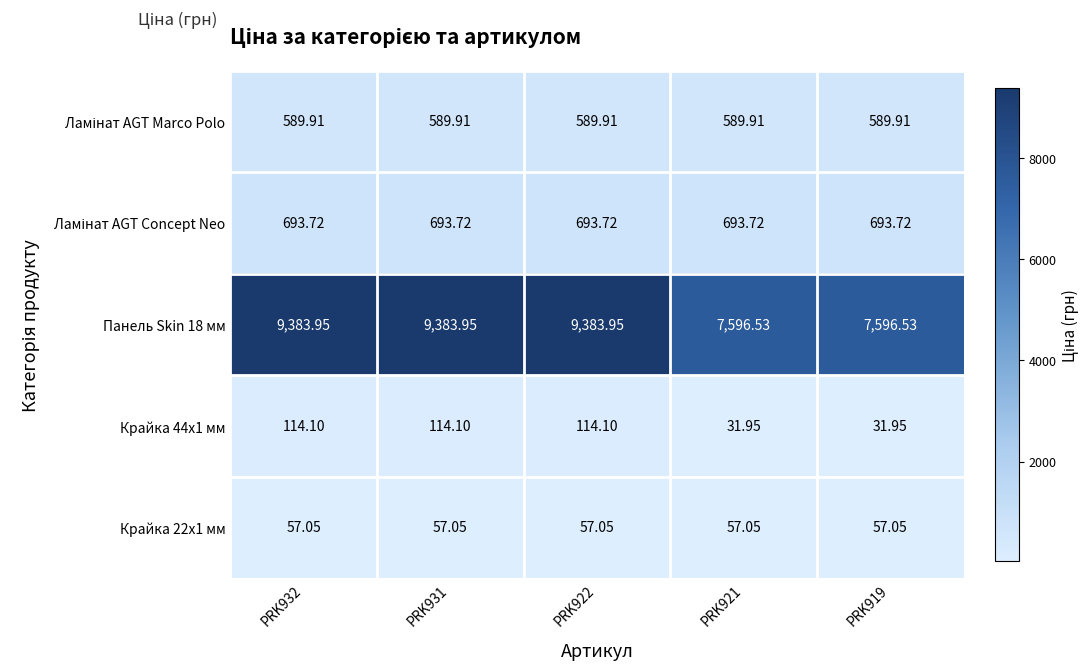

Is the value of Панель Skin 18 мм at PRK921 greater than the value of Крайка 44x1 мм at PRK921?

Yes